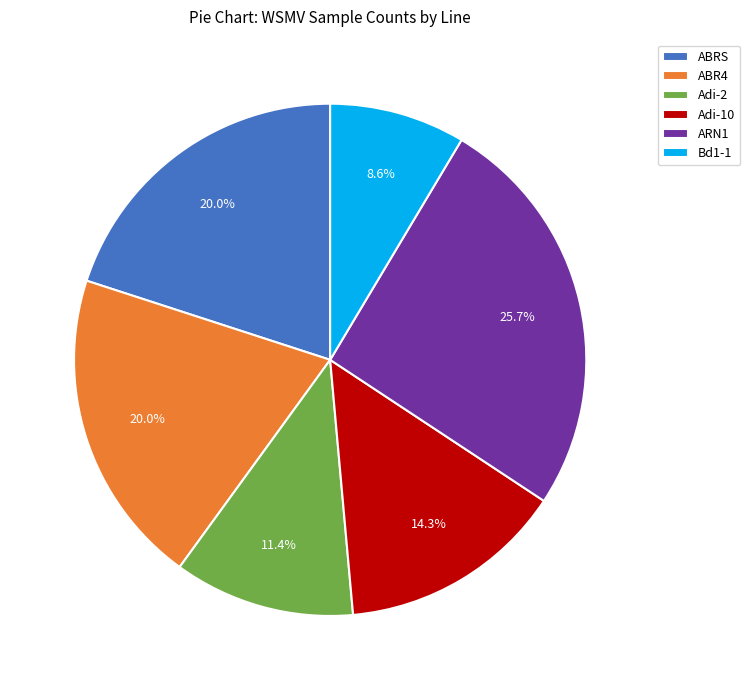

Is ABRS the majority of the pie?

No